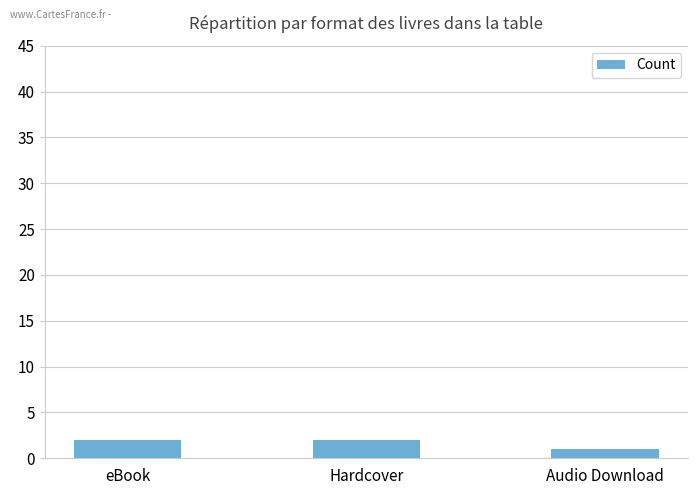

At which category does the chart reach its minimum across all series?

Audio Download